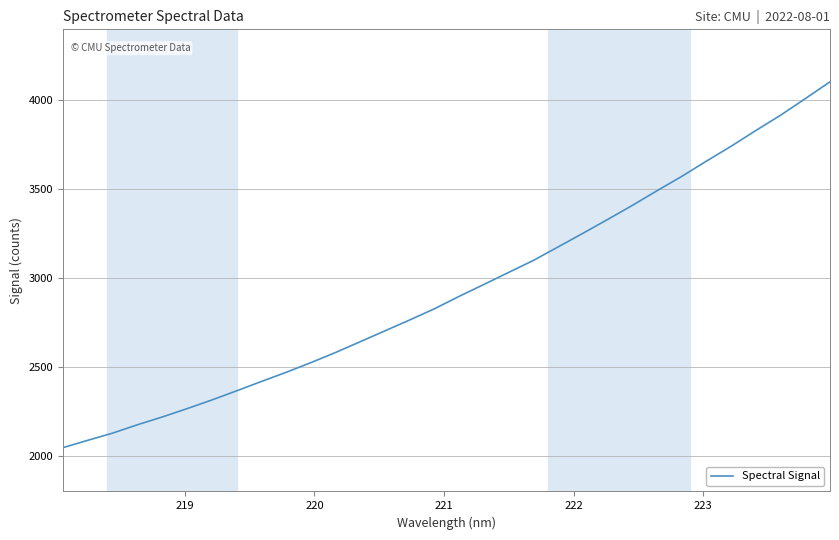

How many values exceed 2897?

16